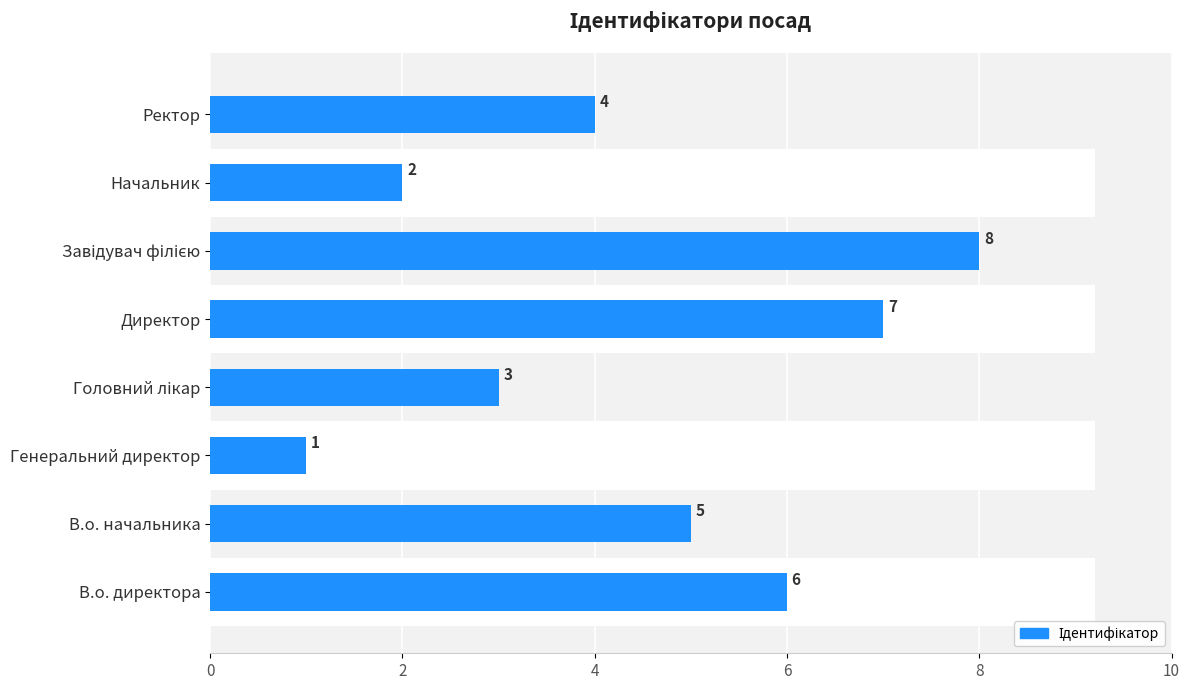

What value does the data have at В.о. директора?

6